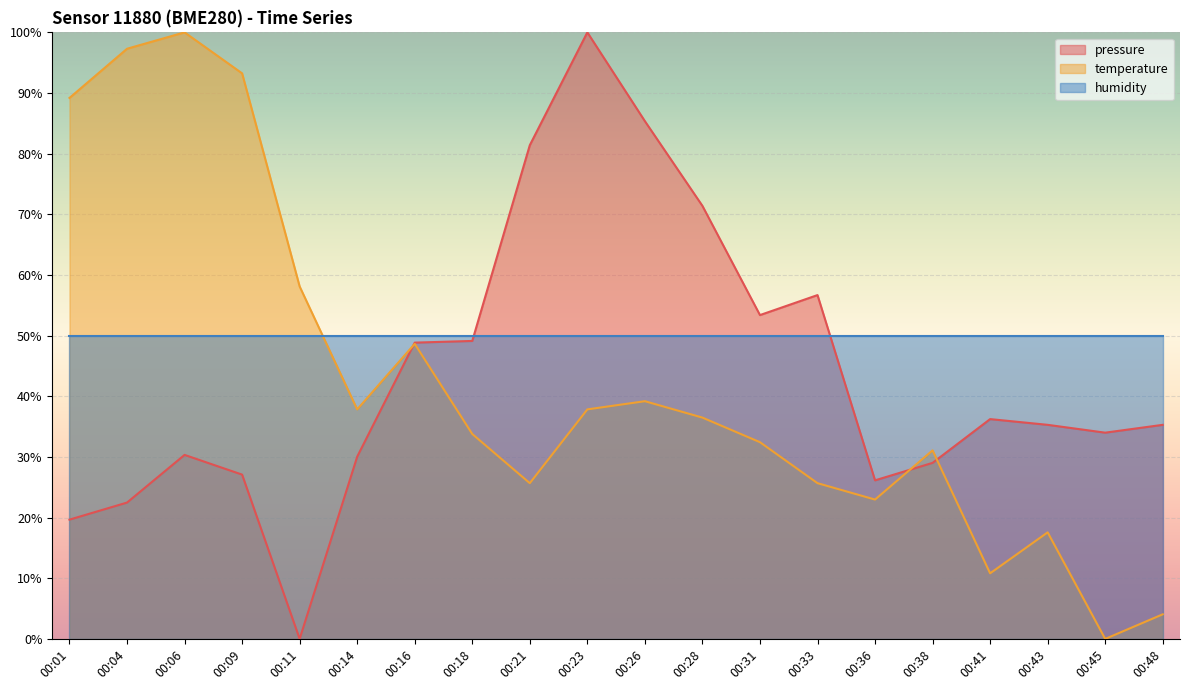

After their last crossing, which series has the higher values: temperature or pressure?

pressure